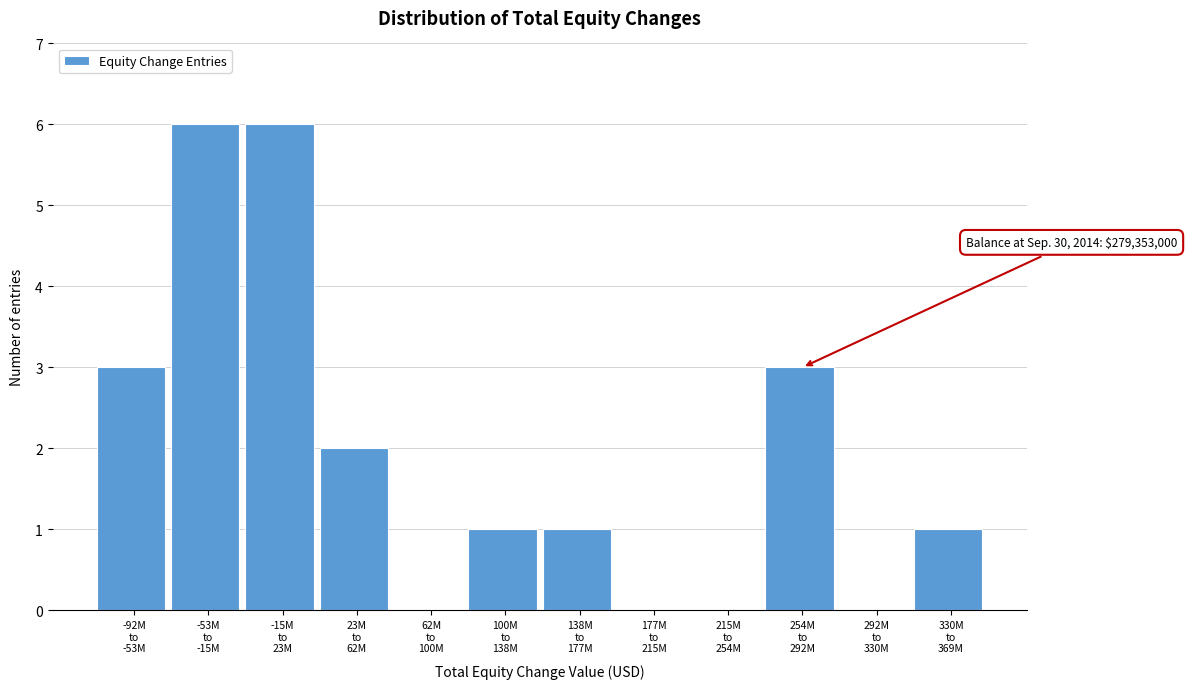

What is the sum of all values?

23